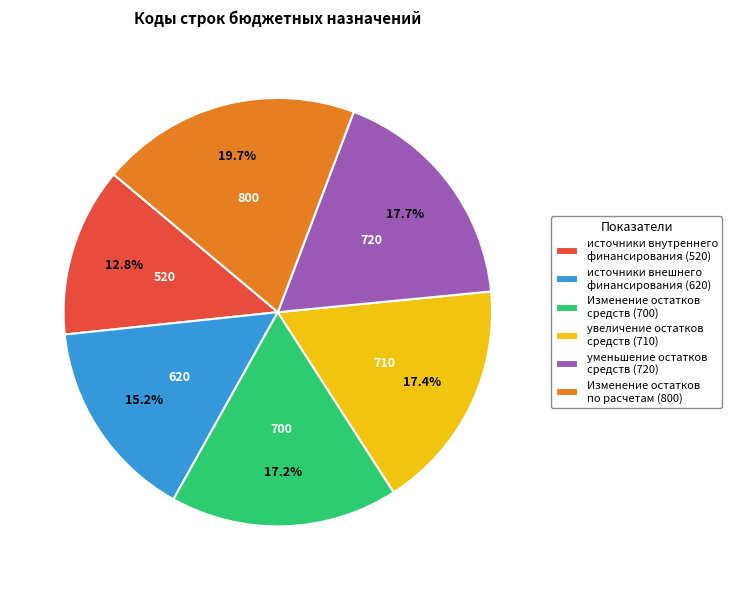

To the nearest percent, what is the average slice percentage?

17%